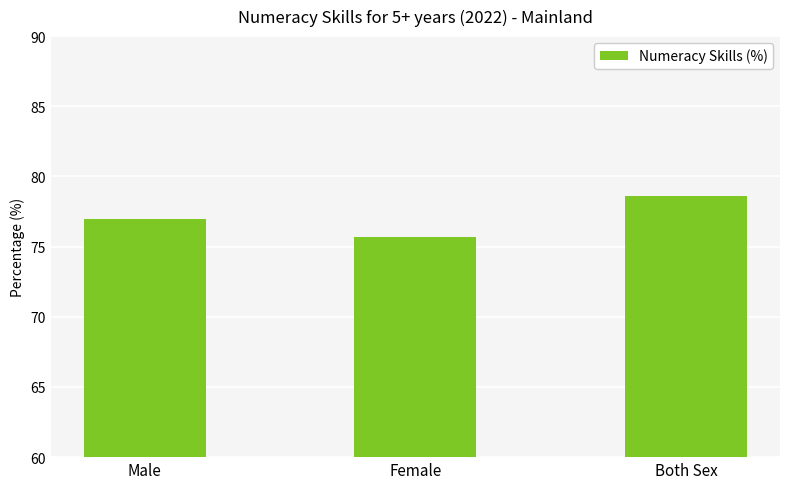

What is the label of the 1st bar from the left?

Male